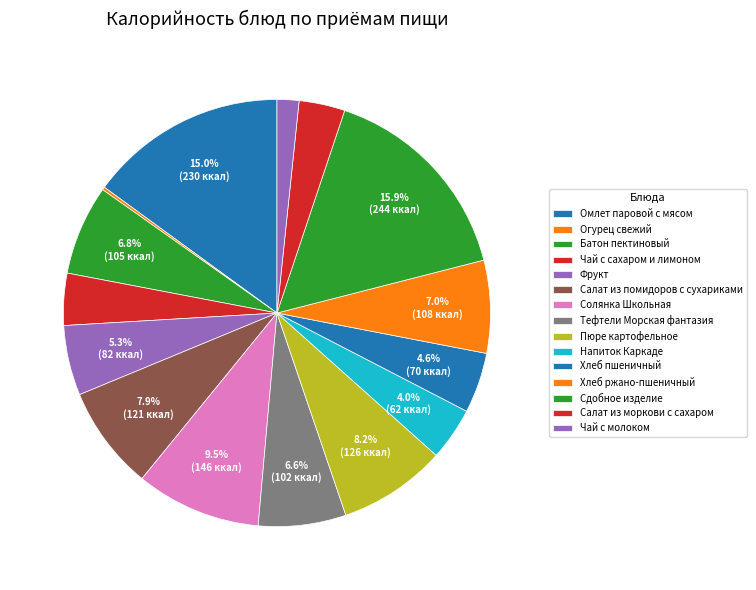

To the nearest percent, what is the difference between the largest and smallest slice percentages?

16%